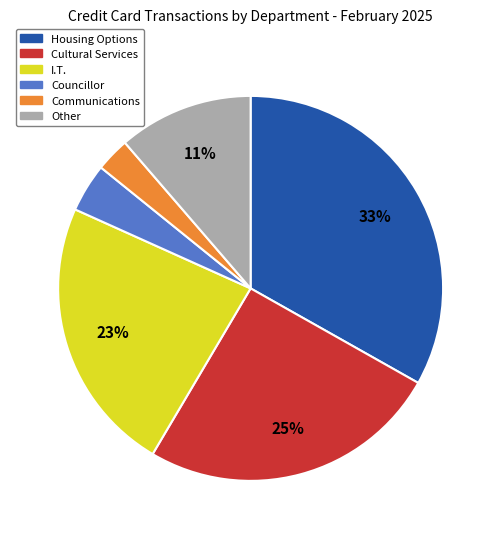

To the nearest percent, what is the difference between the largest and smallest slice percentages?

30%